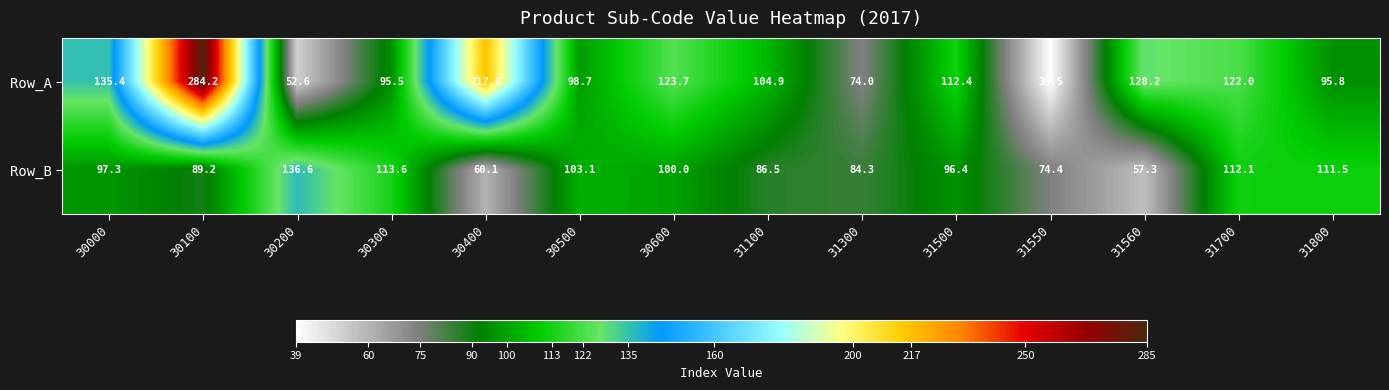

Which series has the largest total across all categories?

Row_A